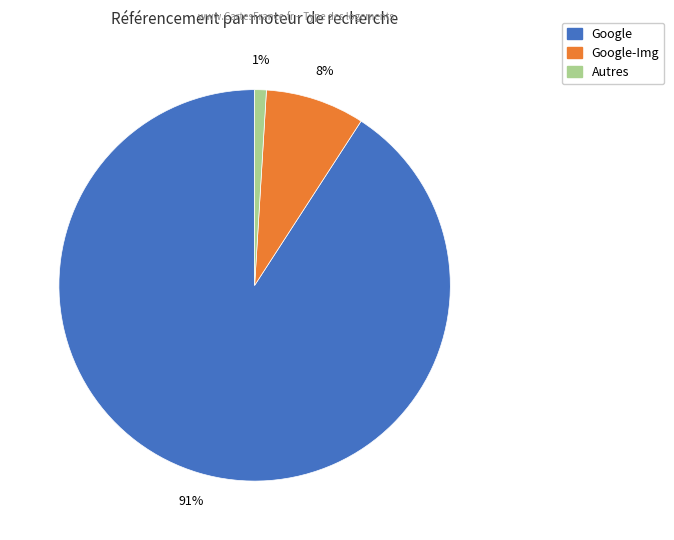

To the nearest percent, what is the average slice percentage?

33%